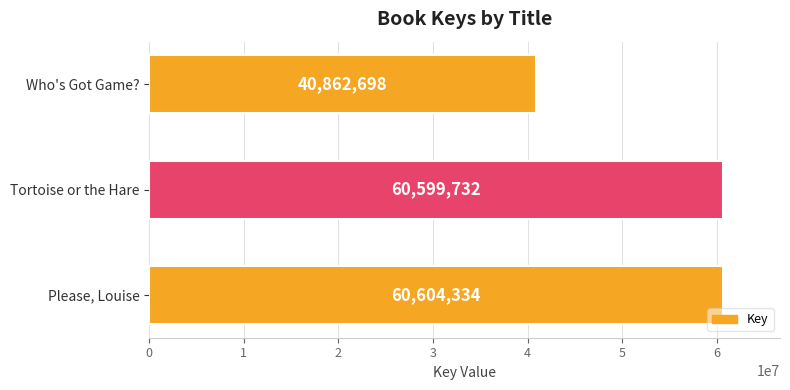

At which label is the value closest to 50733516?

Tortoise or the Hare